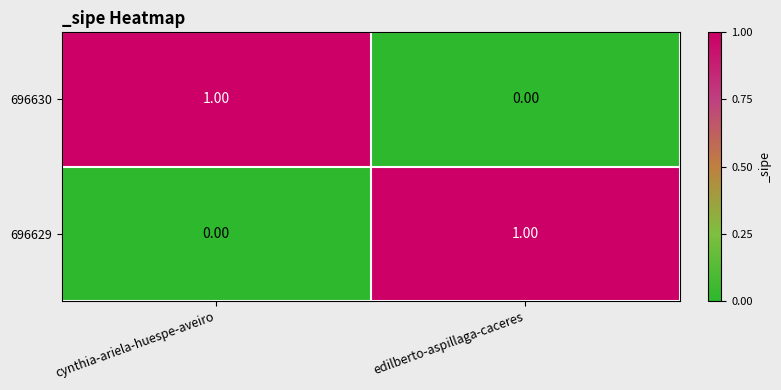

At which label is 696629 closest to 0?

cynthia-ariela-huespe-aveiro